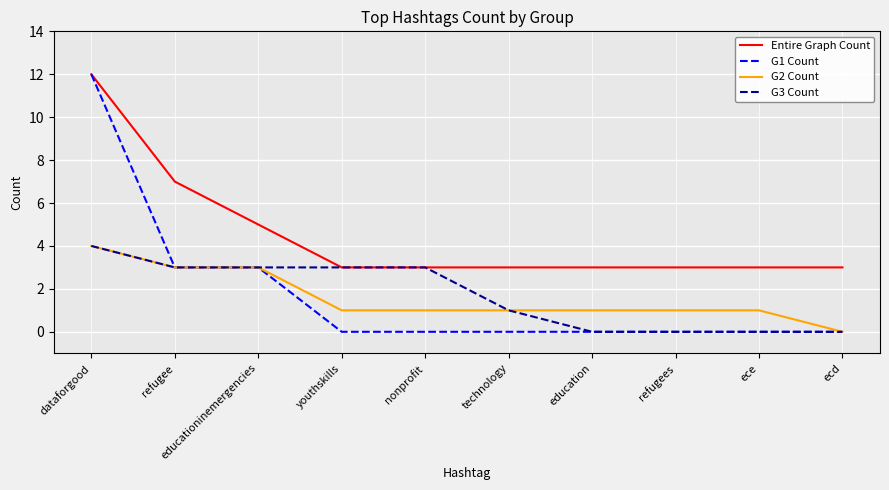

True or false: G2 Count has a value of 4 at dataforgood.

True